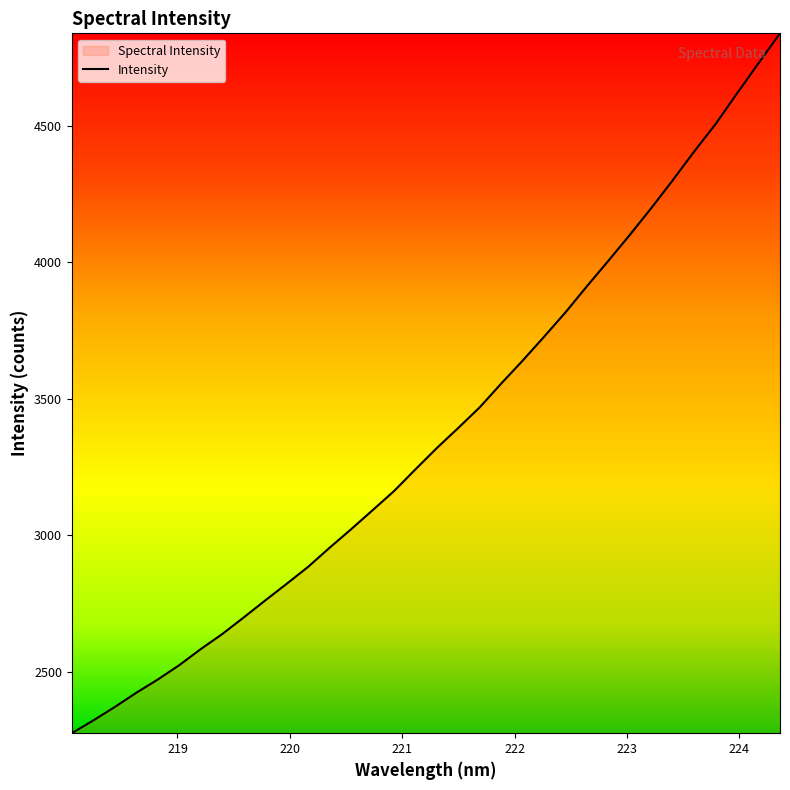

What is the difference between the second highest and minimum values?

2455.1